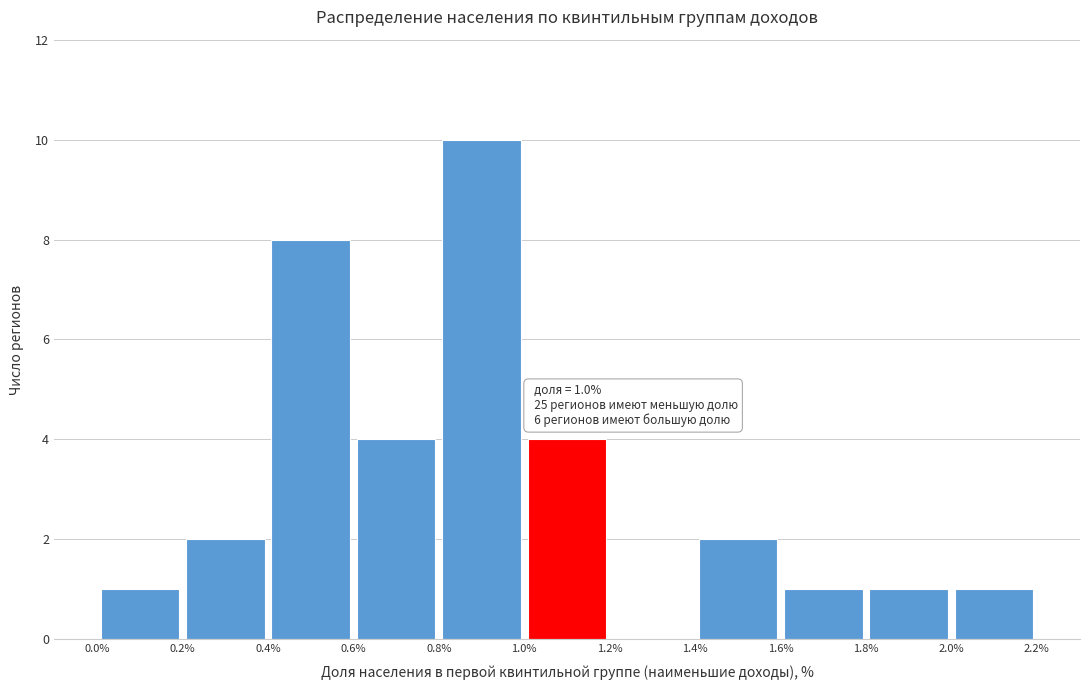

Over which range of the x-axis is the bar tallest?

0.8% to 1.0%